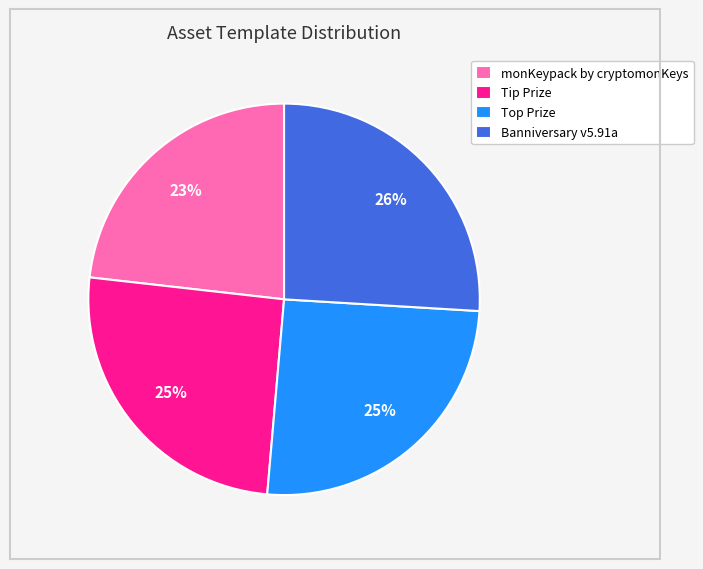

Does any single category account for the majority?

No